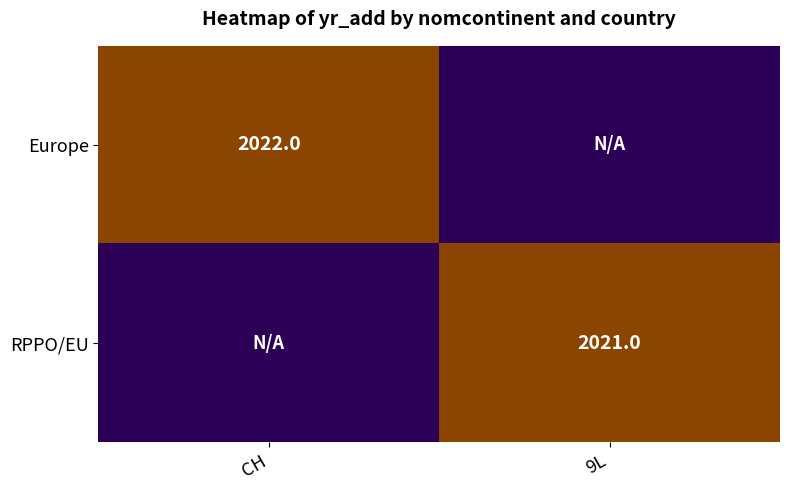

True or false: RPPO/EU has a value of 2021 at 9L.

True